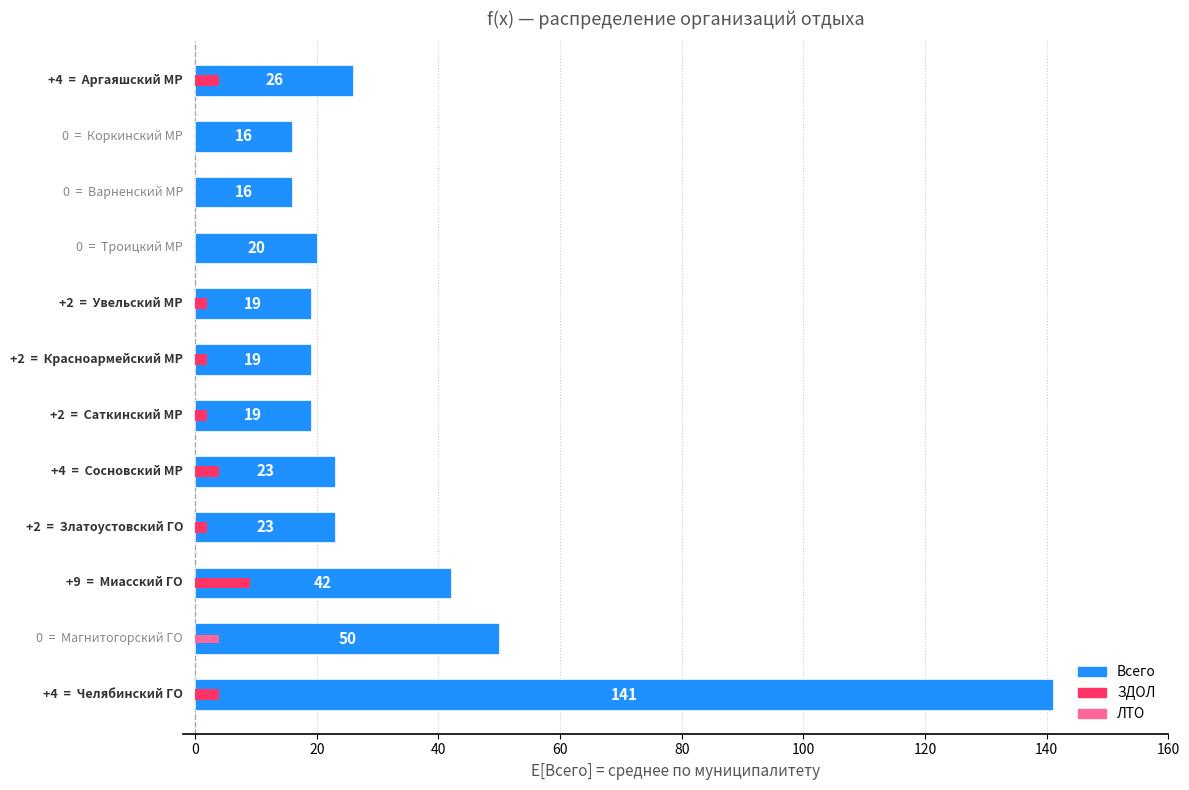

Are the bars horizontal?

Yes